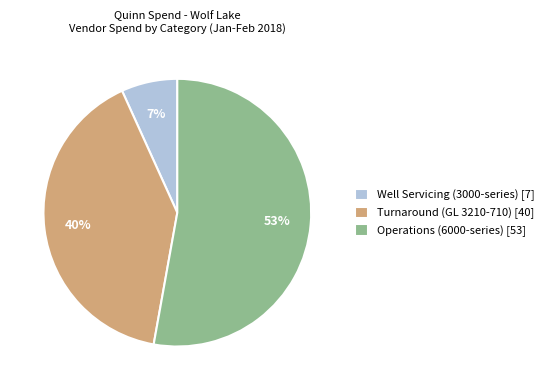

To the nearest percent, what percentage of the pie is Turnaround (GL 3210-710)?

40%